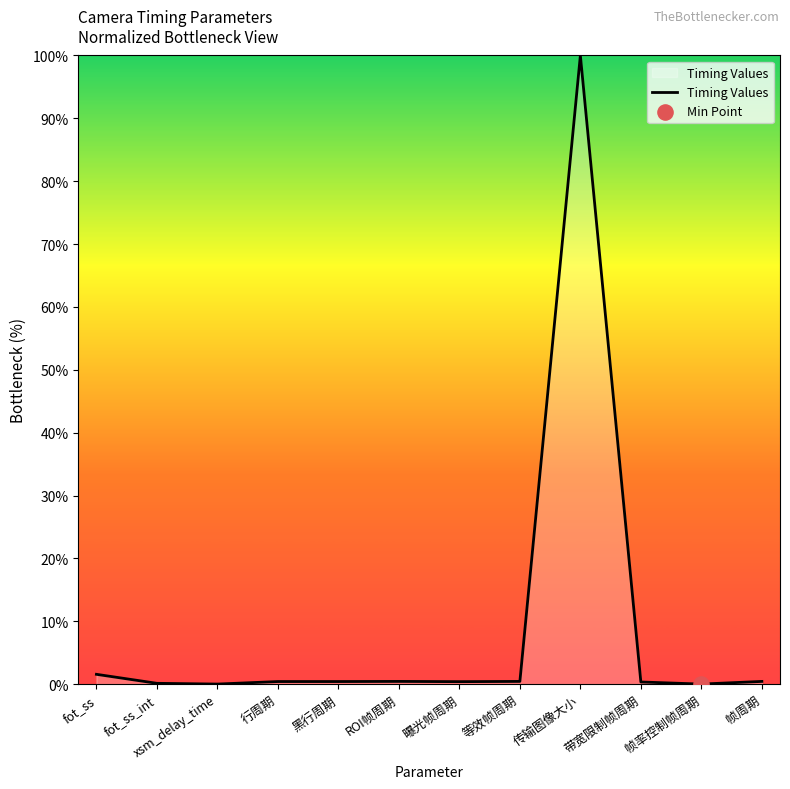

What is the change in value from xsm_delay_time to 曝光帧周期?

+0.4